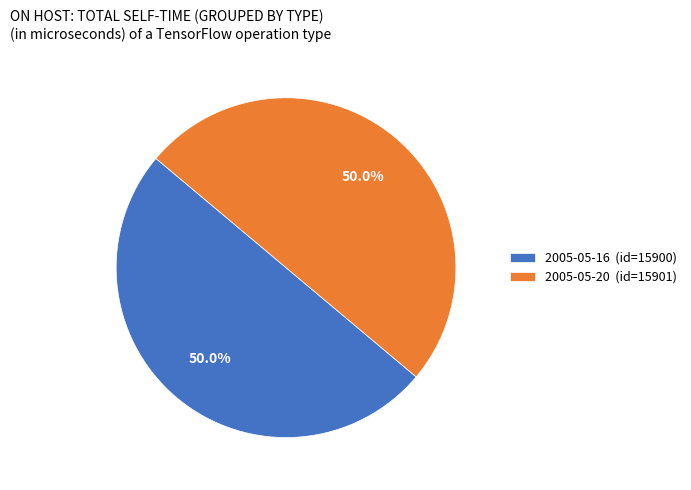

The 2005-05-20 slice represents 64% of the pie. True or false?

False